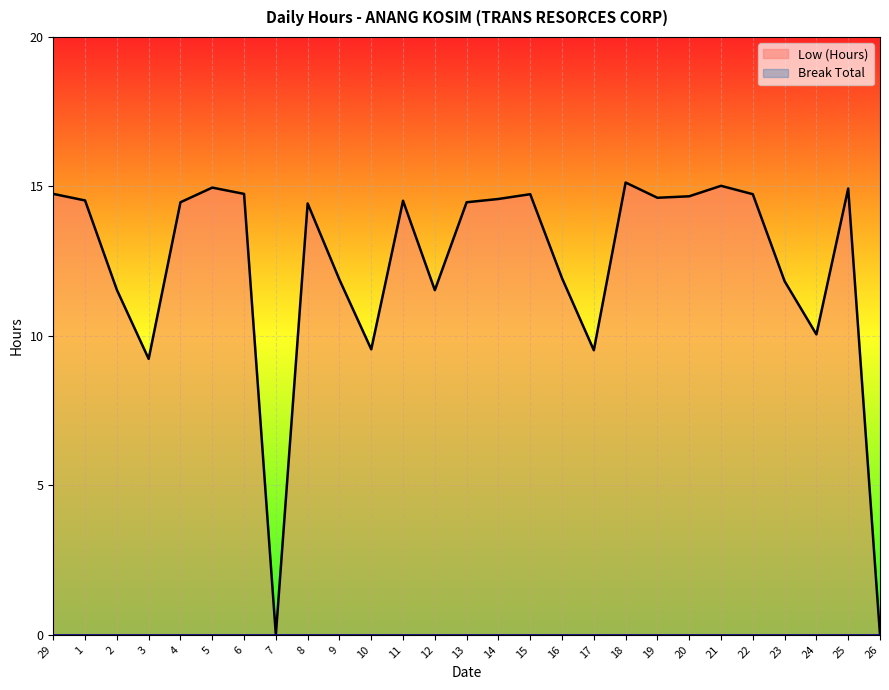

At which category does the chart reach its peak across all series?

18